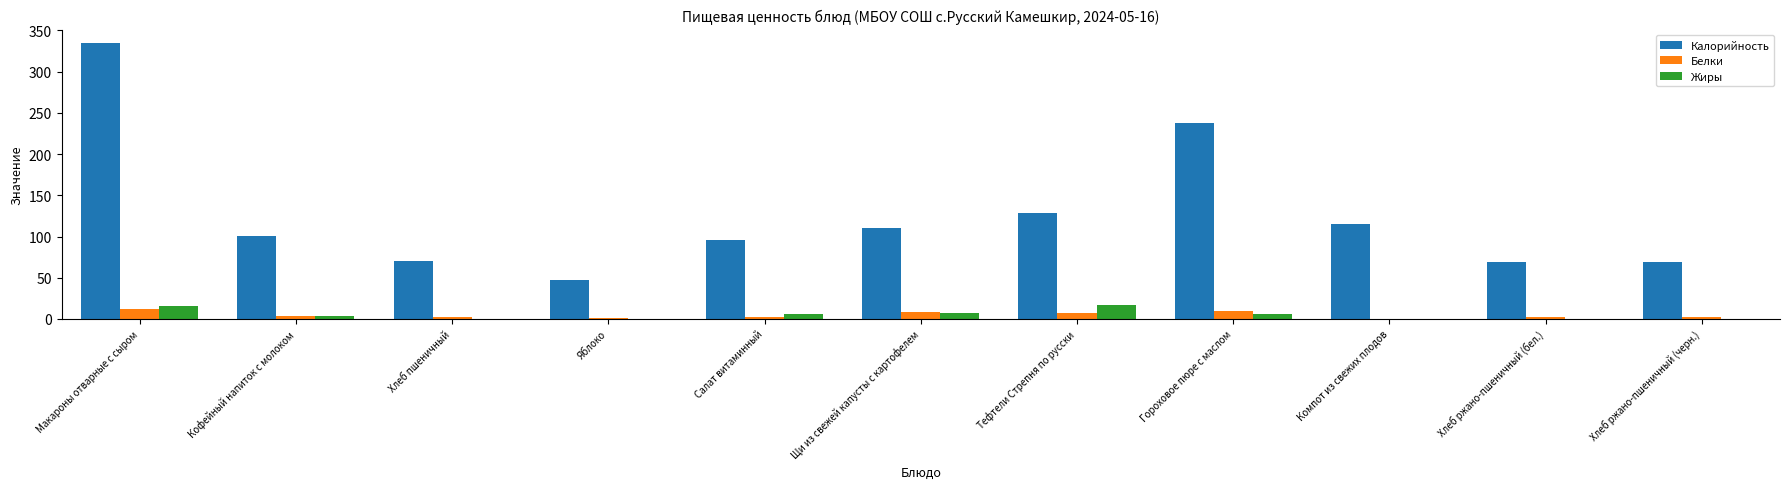

Which series has the largest range (max minus min)?

Калорийность